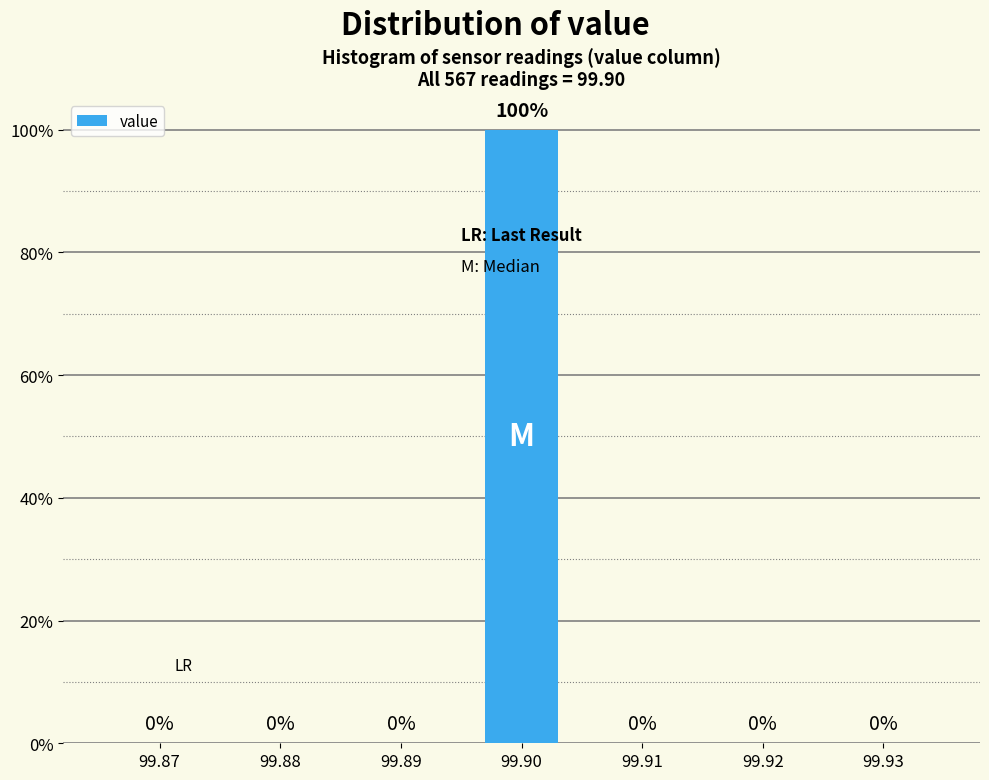

Reading left to right, list all the values displayed in this chart.

99.87=0	99.88=0	99.89=0	99.90=100	99.91=0	99.92=0	99.93=0